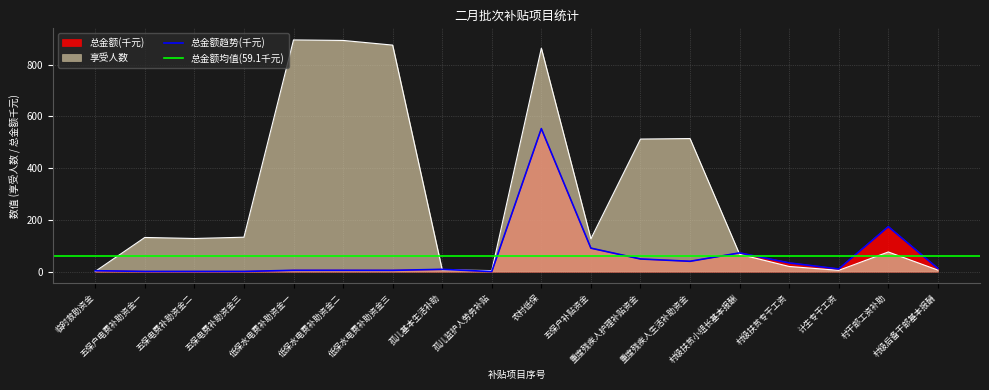

Which series has the largest total across all categories?

享受人数